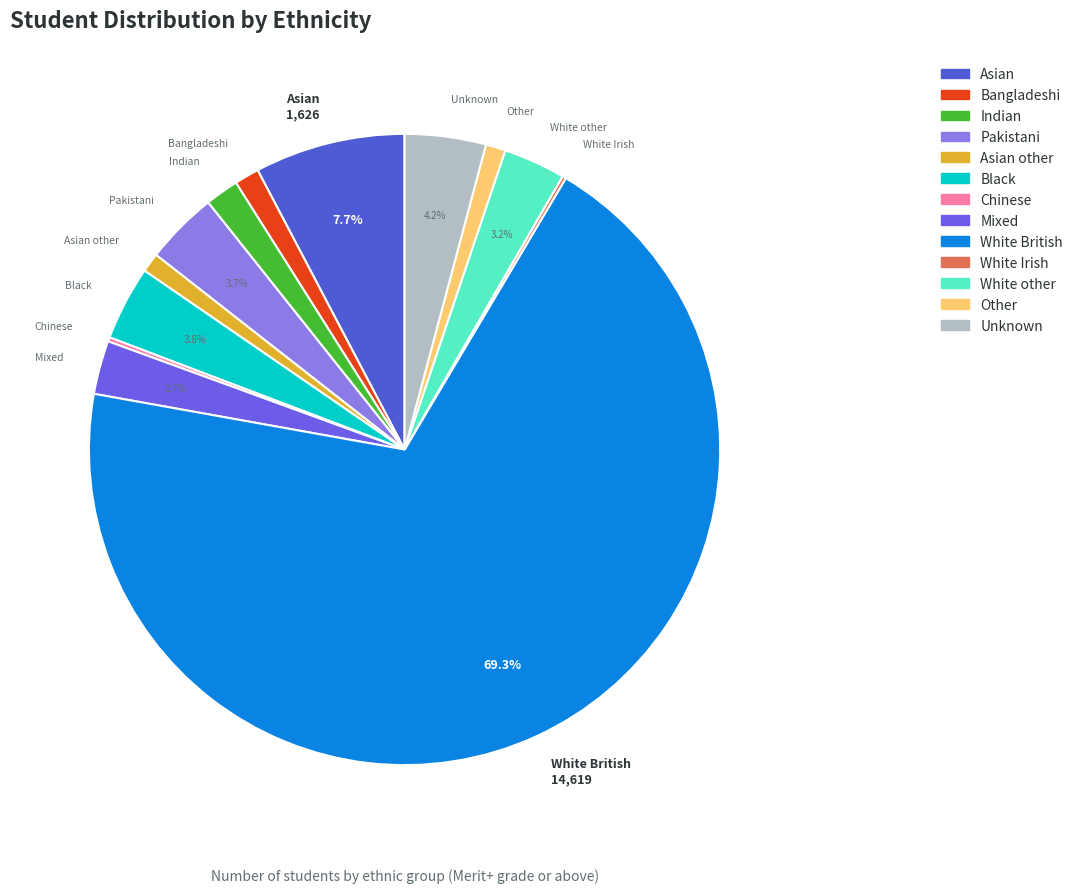

To the nearest percent, what portion does Asian other represent?

1%